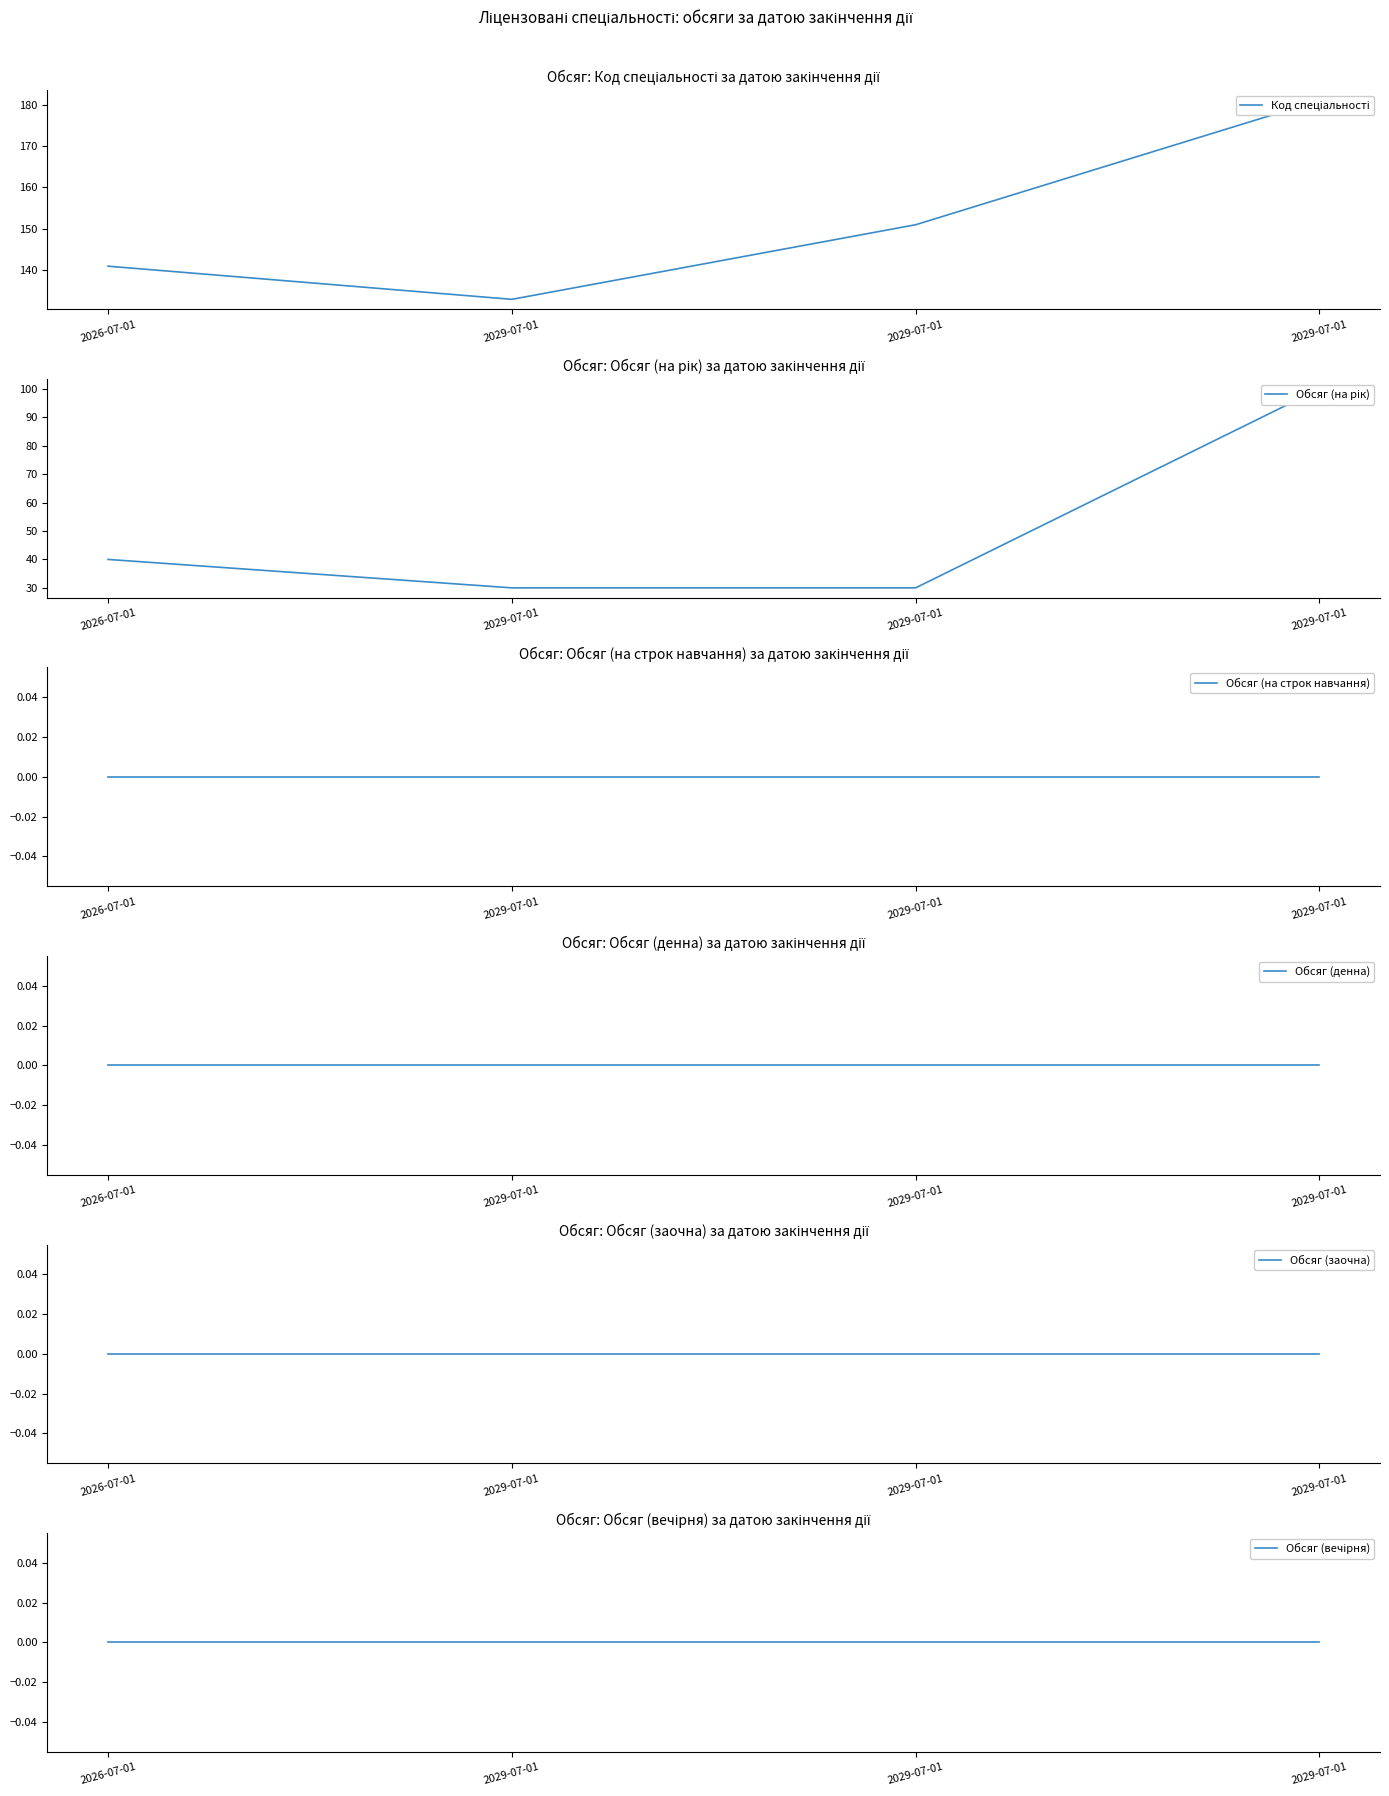

What is the value of the Обсяг (на рік) point at the 4th from the left?

30